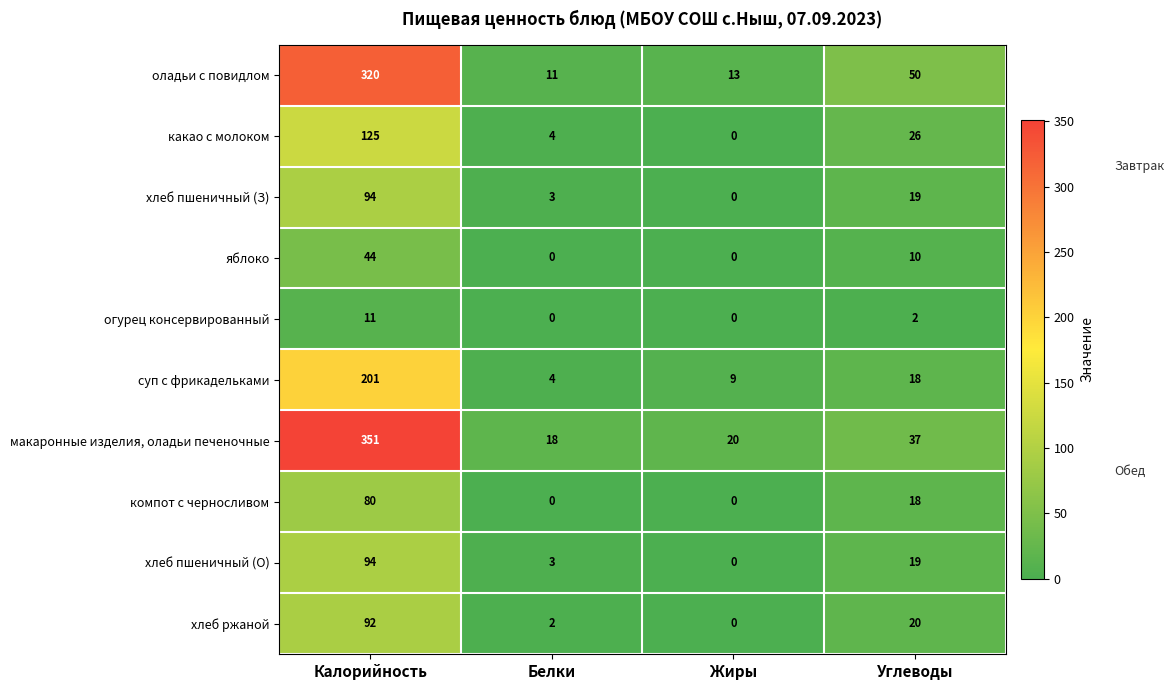

Which series changed the most between Жиры and Углеводы?

оладьи с повидлом